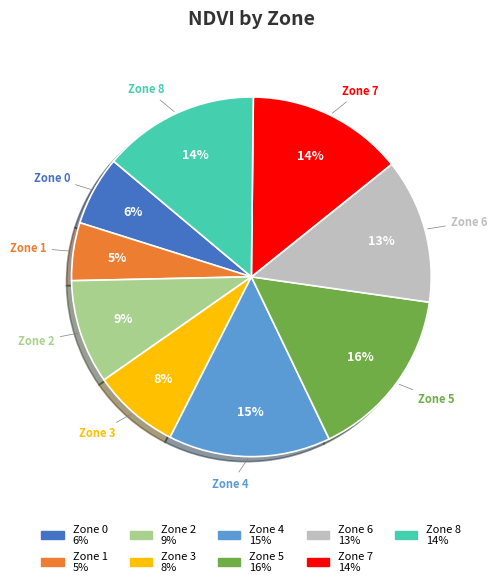

True or false: Zone 4 accounts for 8% of the total.

False